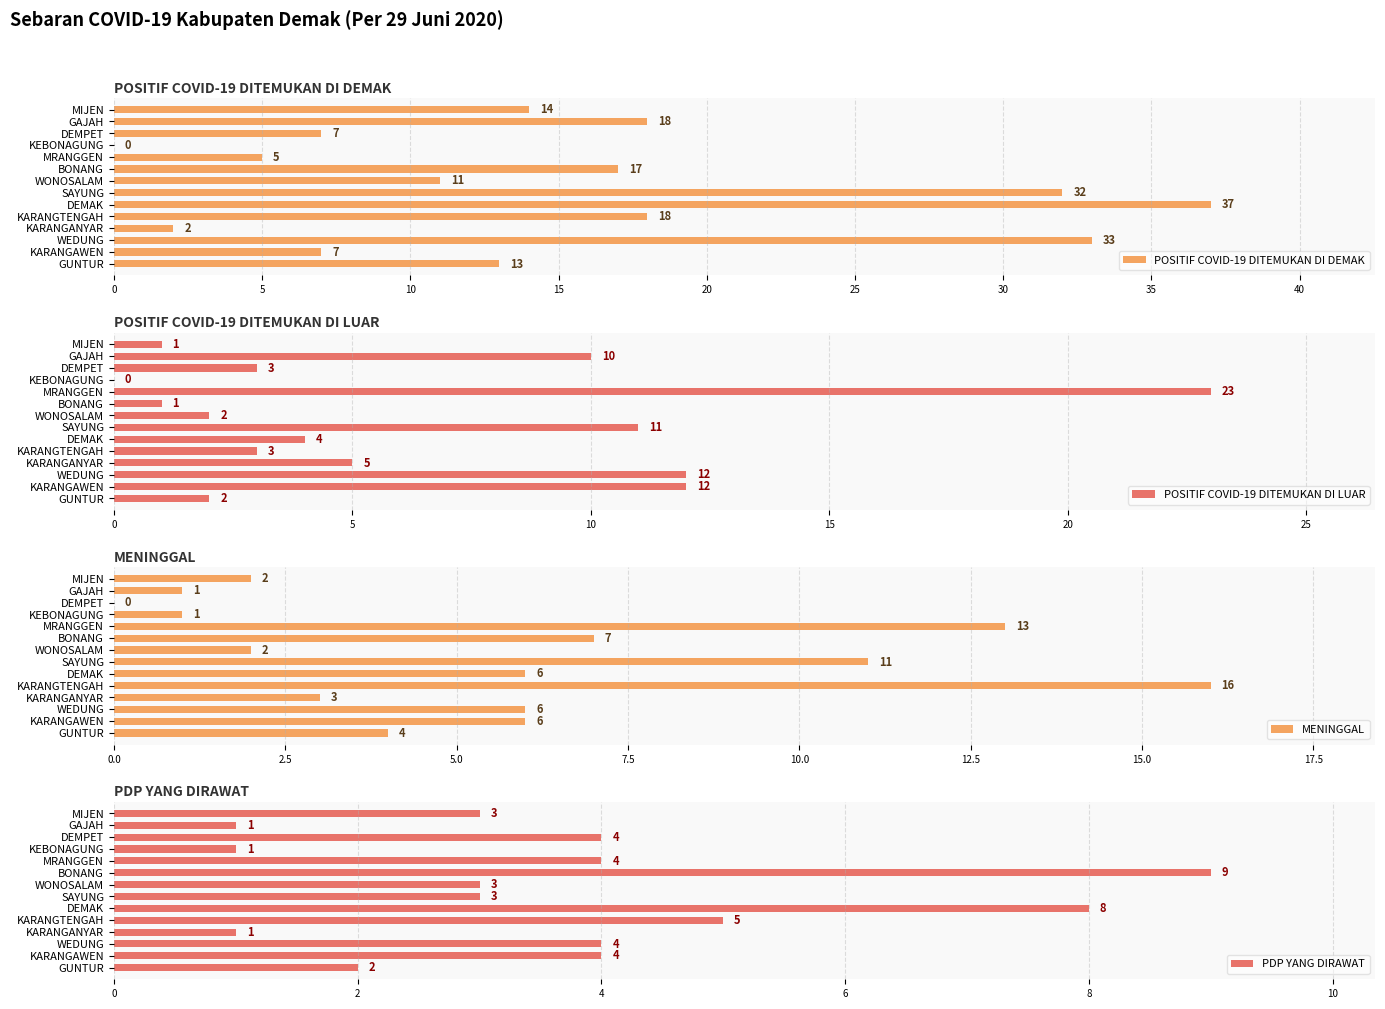

How many values in POSITIF COVID-19 DITEMUKAN DI LUAR are above zero?

13